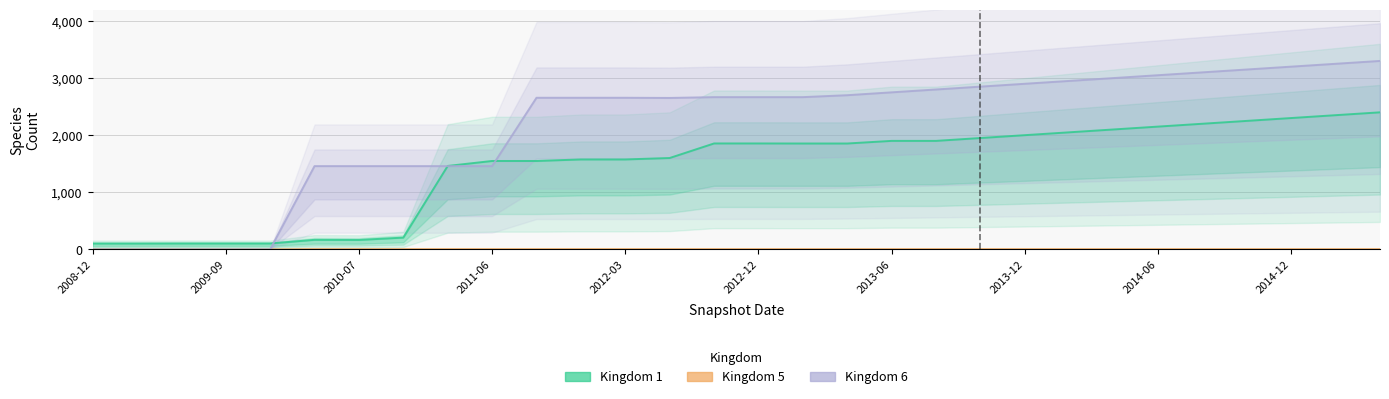

At which category does the chart reach its minimum across all series?

2008-12